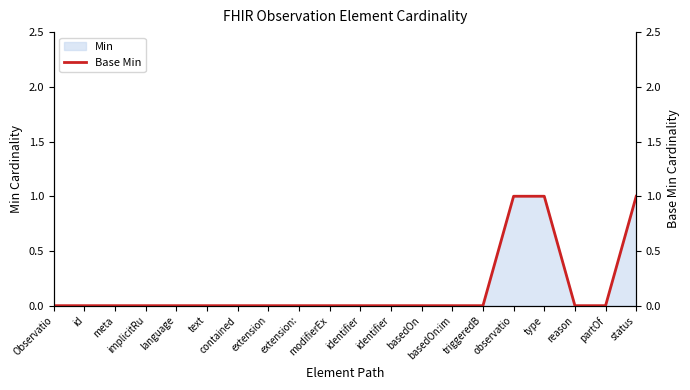

What is the label of the 16th point from the left?

observatio